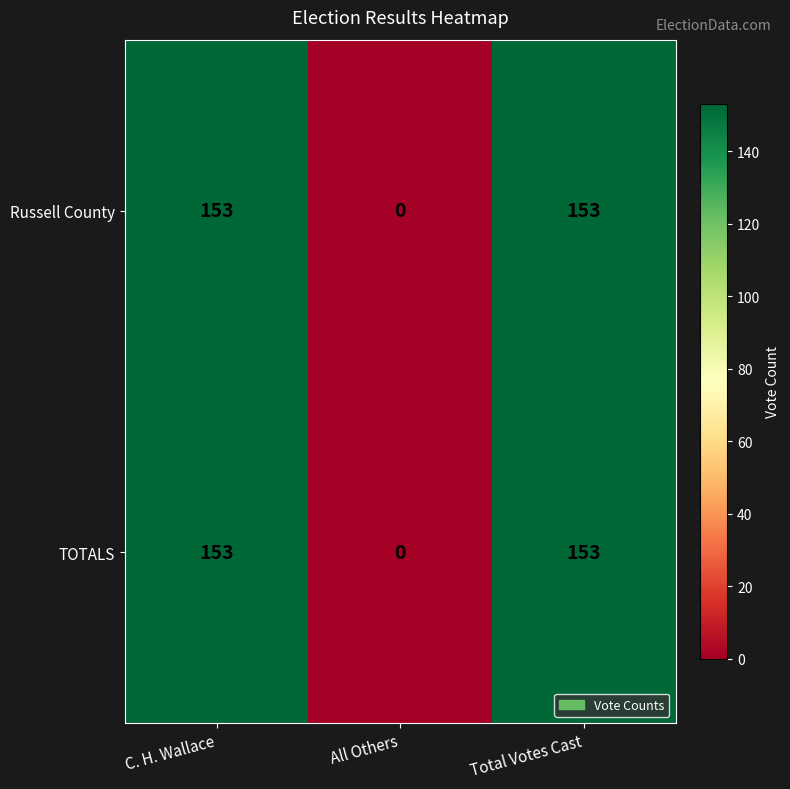

At how many categories does at least one series exceed 99?

2